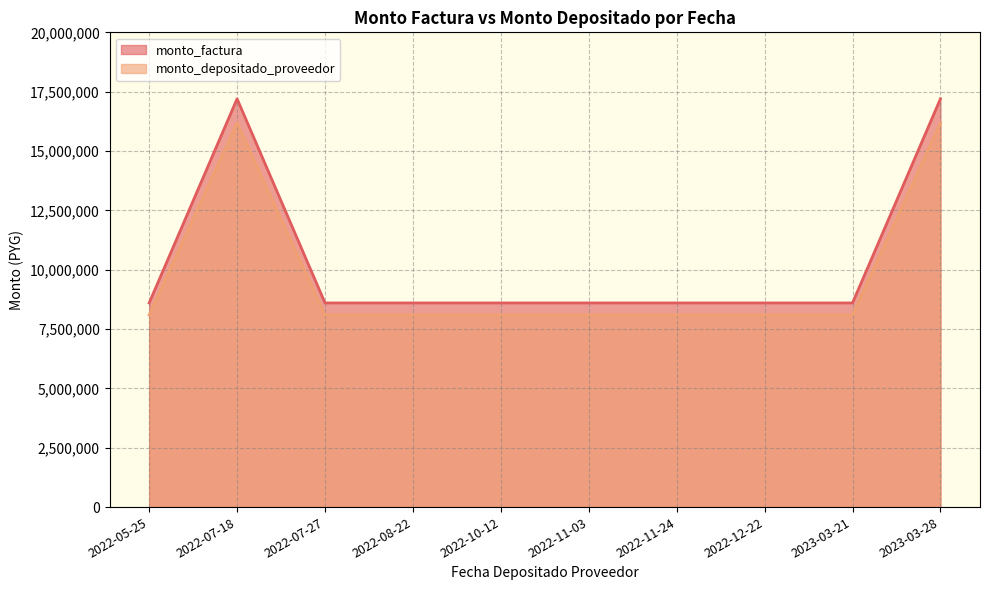

Which series changed the most between 2022-11-24 and 2023-03-28?

monto_factura